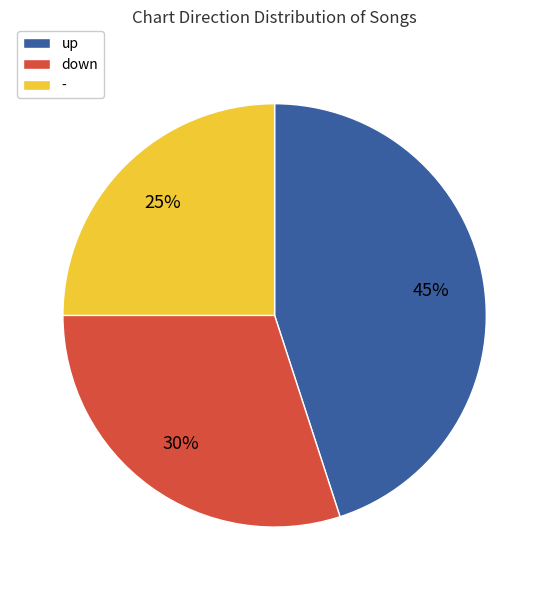

Which has a higher value, down or -?

down